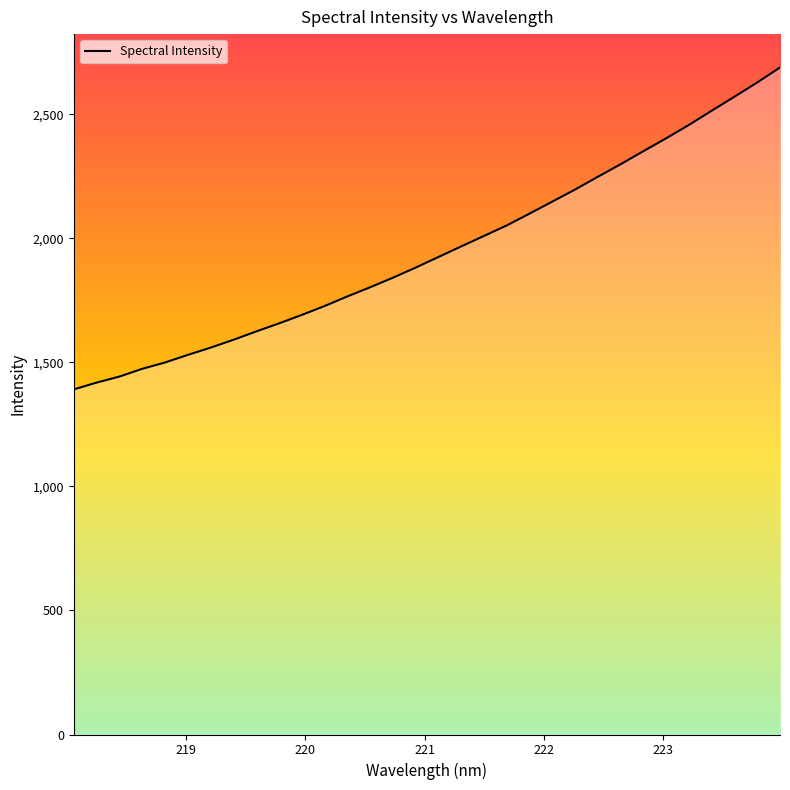

How many lines are shown in the chart?

1